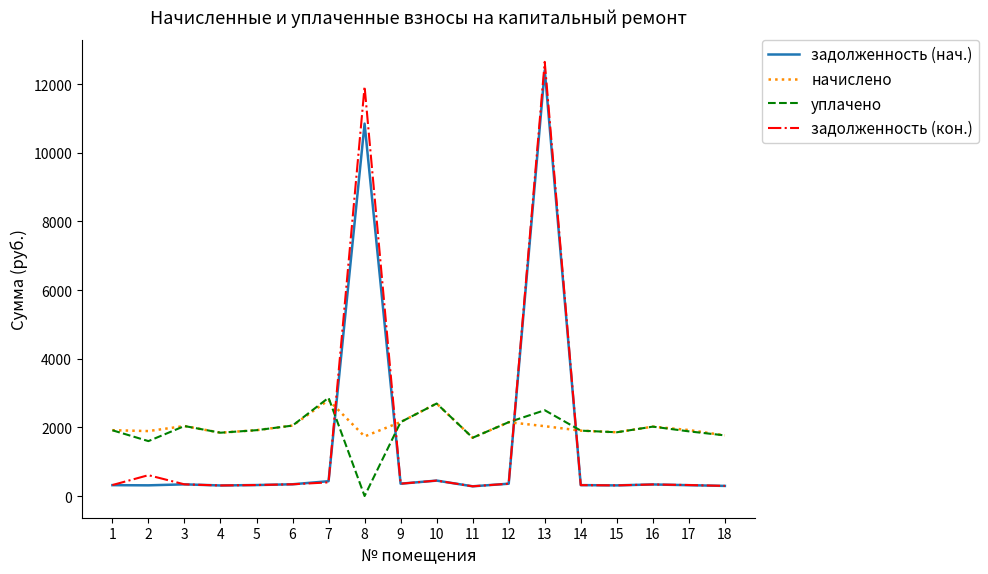

What is the total value across all series at 12?

5019.8